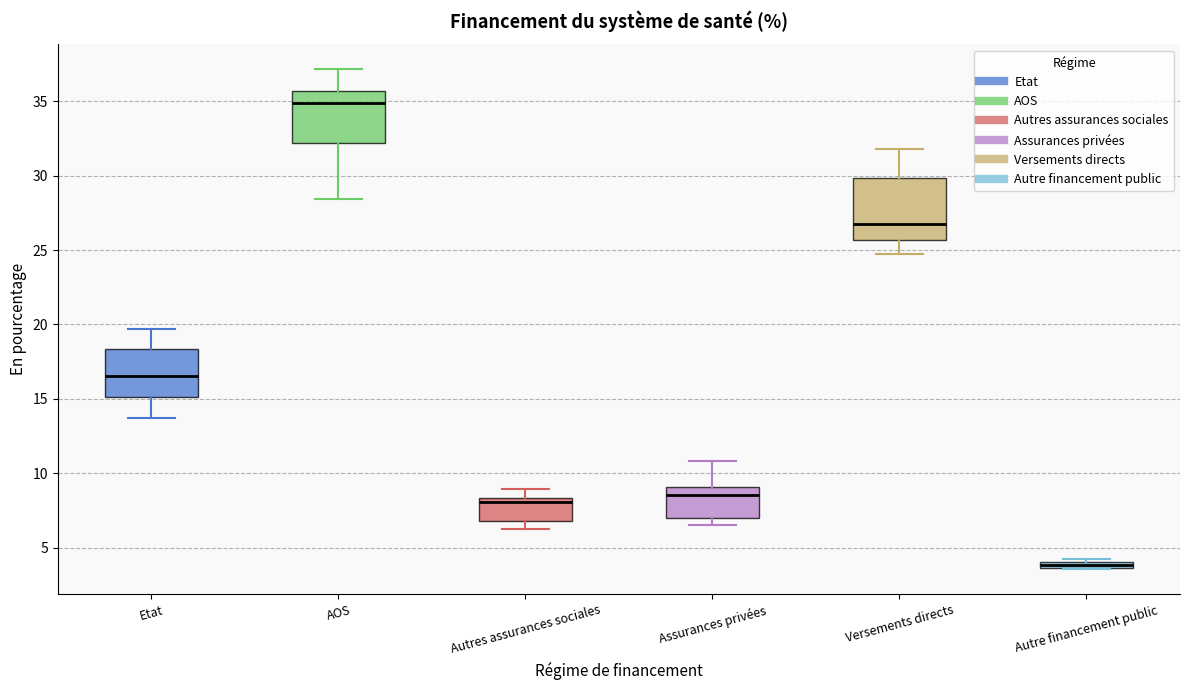

Which box's median line is the lowest?

Autre financement public